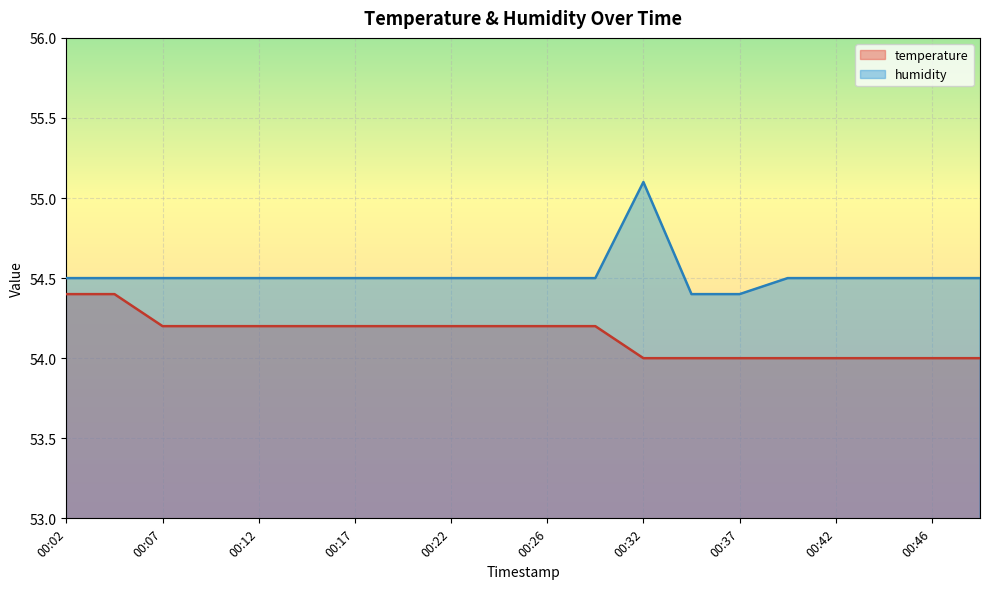

True or false: temperature and humidity cross at least once.

False